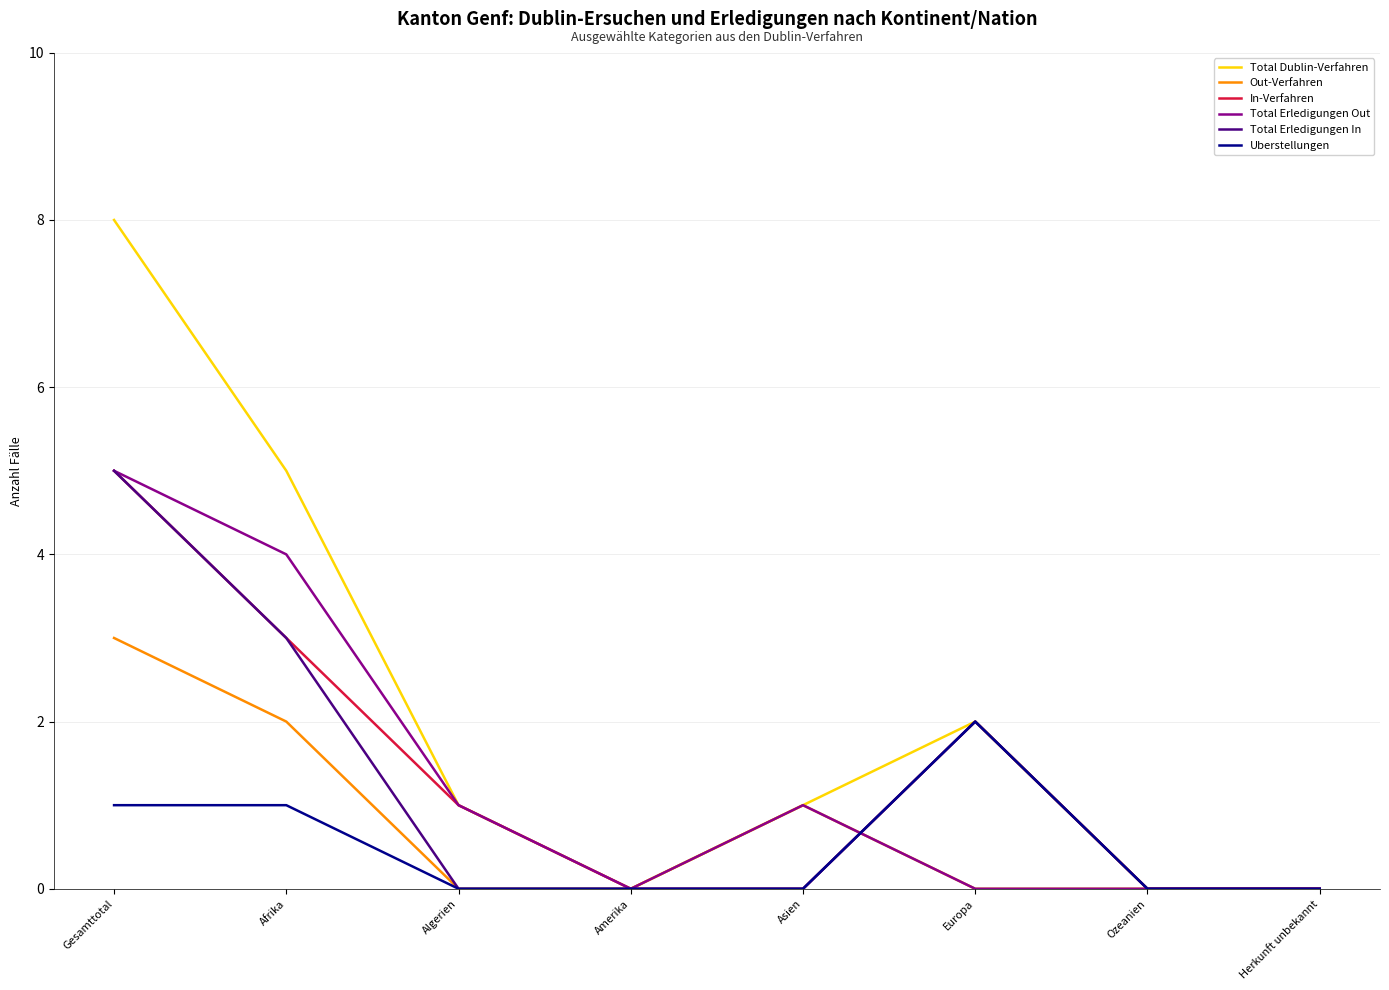

Reading left to right, extract all data points from this chart.

Total Dublin-Verfahren: Gesamttotal=8	Afrika=5	Algerien=1	Amerika=0	Asien=1	Europa=2	Ozeanien=0	Herkunft unbekannt=0
Out-Verfahren: Gesamttotal=3	Afrika=2	Algerien=0	Amerika=0	Asien=1	Europa=0	Ozeanien=0	Herkunft unbekannt=0
In-Verfahren: Gesamttotal=5	Afrika=3	Algerien=1	Amerika=0	Asien=0	Europa=2	Ozeanien=0	Herkunft unbekannt=0
Total Erledigungen Out: Gesamttotal=5	Afrika=4	Algerien=1	Amerika=0	Asien=1	Europa=0	Ozeanien=0	Herkunft unbekannt=0
Total Erledigungen In: Gesamttotal=5	Afrika=3	Algerien=0	Amerika=0	Asien=0	Europa=2	Ozeanien=0	Herkunft unbekannt=0
Uberstellungen: Gesamttotal=1	Afrika=1	Algerien=0	Amerika=0	Asien=0	Europa=2	Ozeanien=0	Herkunft unbekannt=0